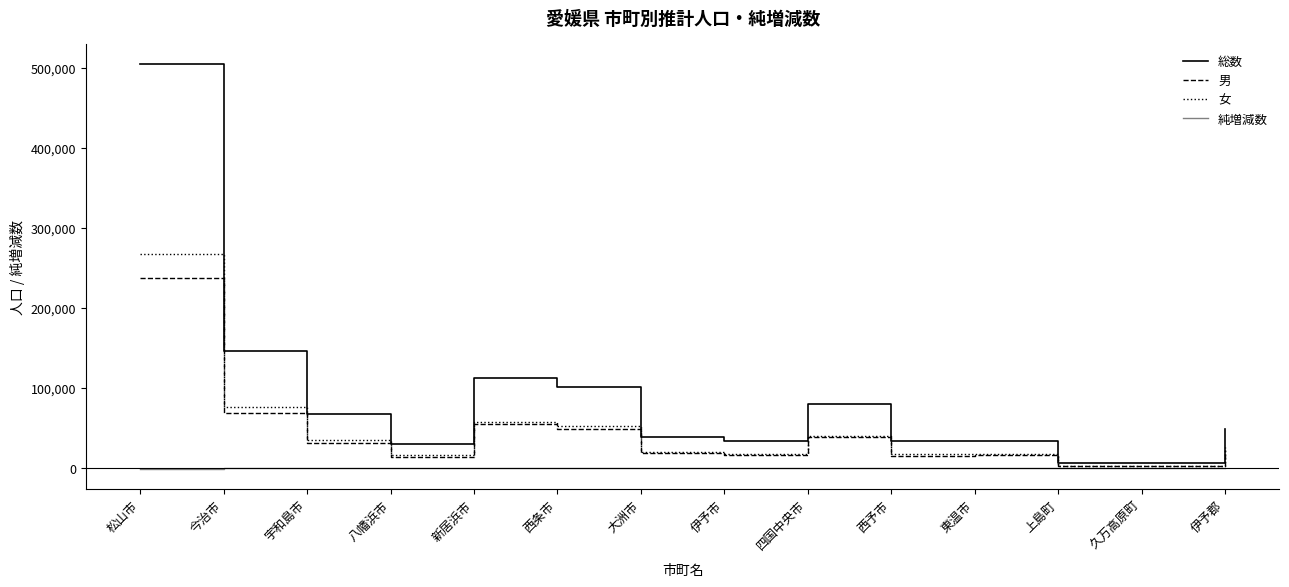

Is it true that 純増減数 equals -99 at 四国中央市?

True